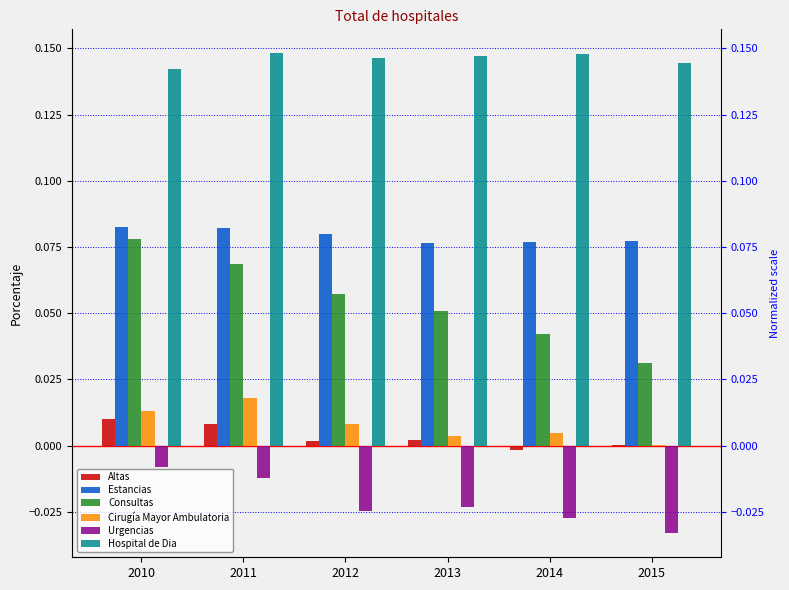

At which category is the sum across all series the highest?

2010